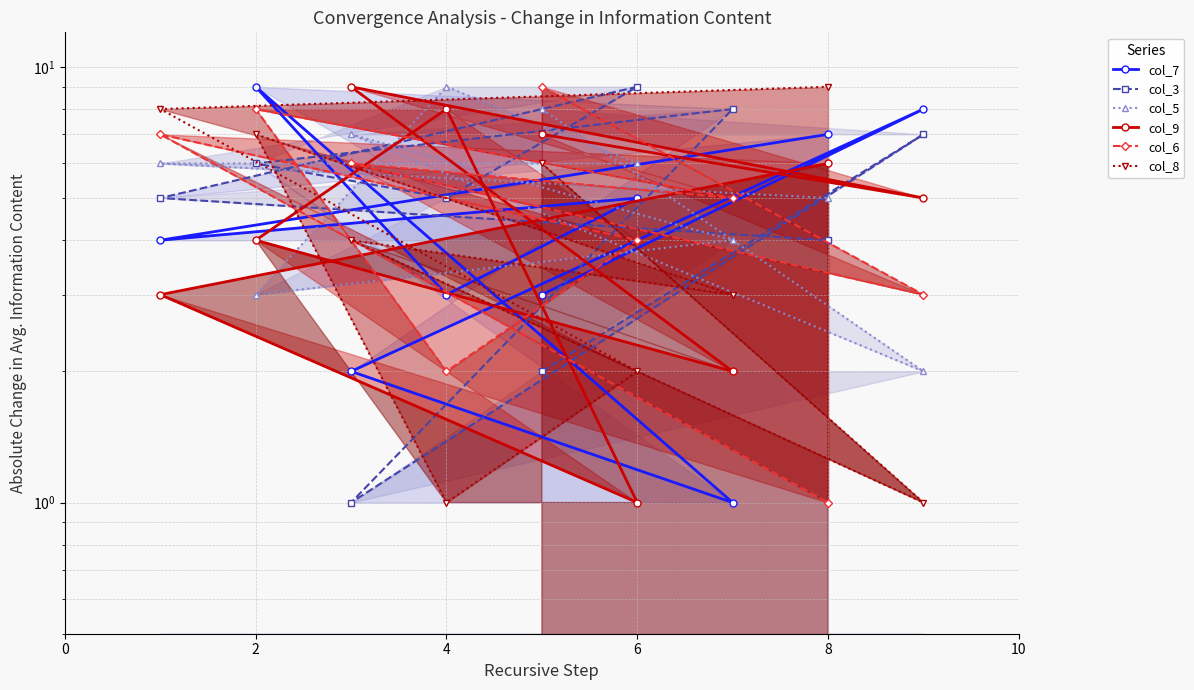

Which series changed the most between 2 and 6?

col_7